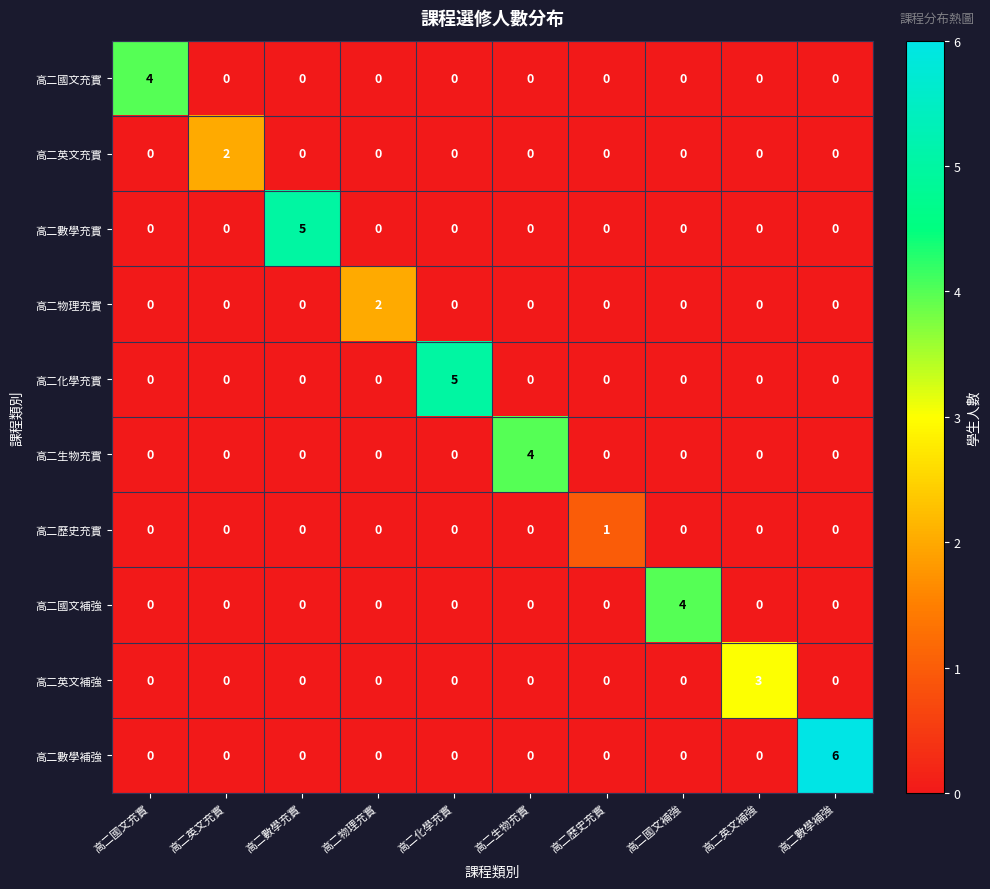

What is the difference between the maximum and minimum values in the 高二國文充實 series?

4